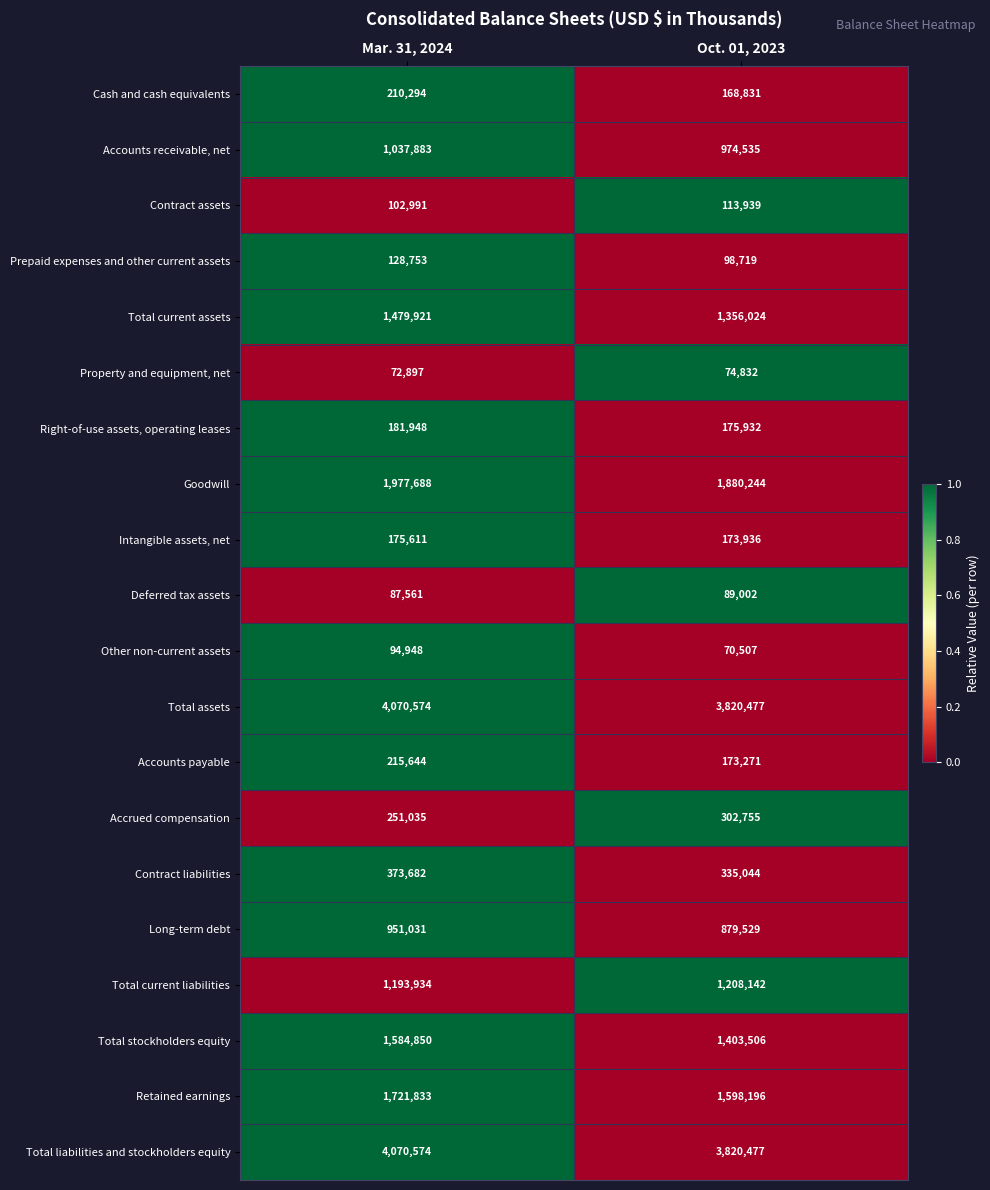

What is the difference between the highest and lowest values at Oct. 01, 2023?

3749970